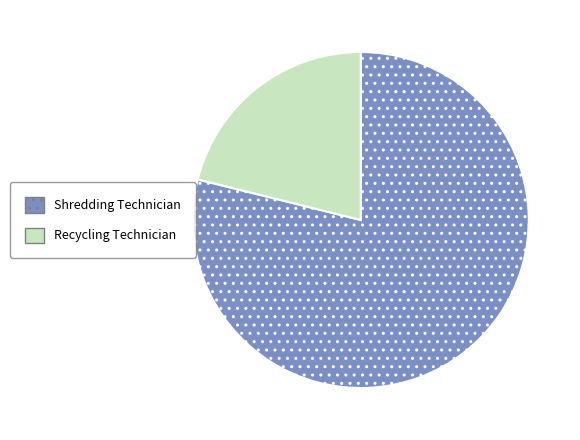

Is the sum of Recycling Technician and Shredding Technician greater than half?

Yes